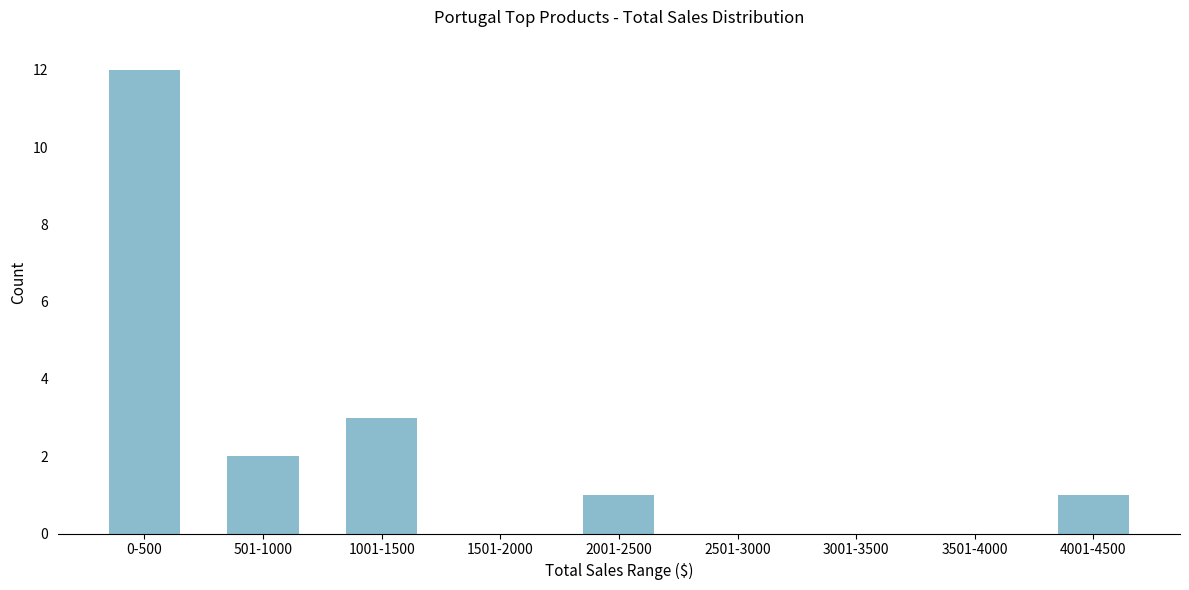

Reading left to right, what are all the values shown in this chart?

0-500=12	501-1000=2	1001-1500=3	1501-2000=0	2001-2500=1	2501-3000=0	3001-3500=0	3501-4000=0	4001-4500=1